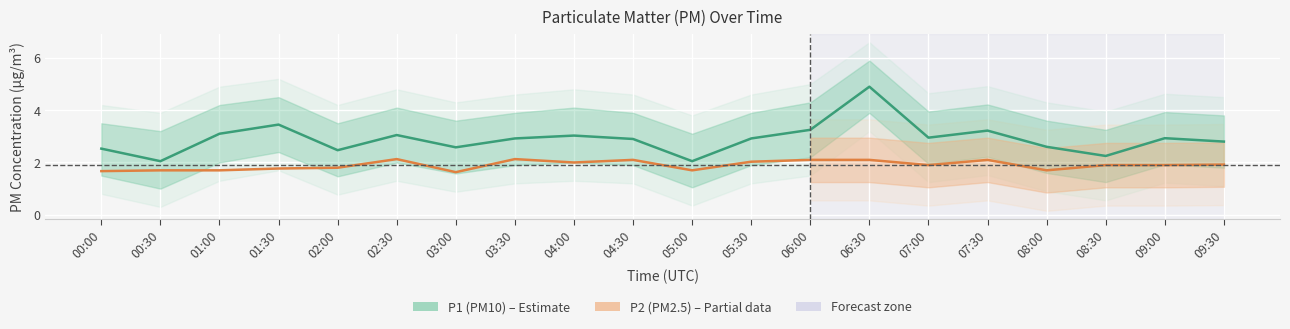

Is it true that P1 (PM10) equals 2.6 at 08:00?

True